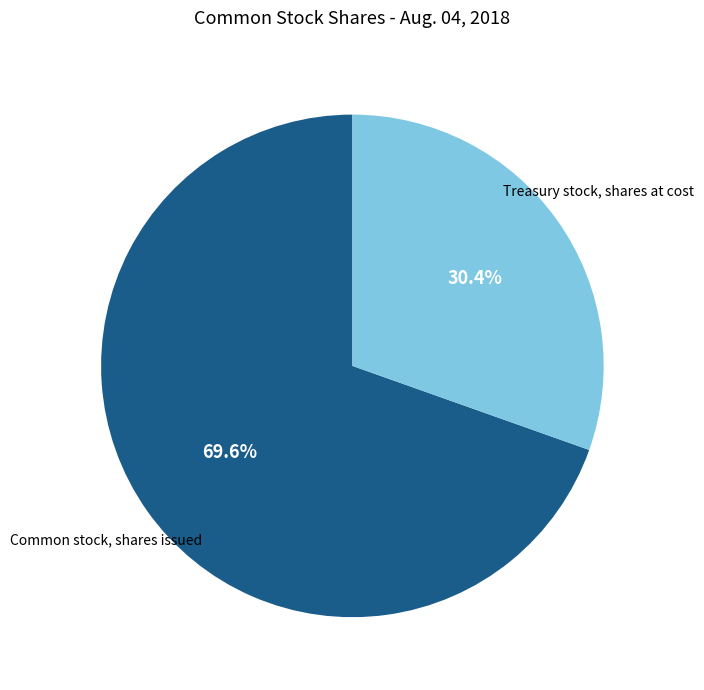

How many slices are in this pie chart?

2